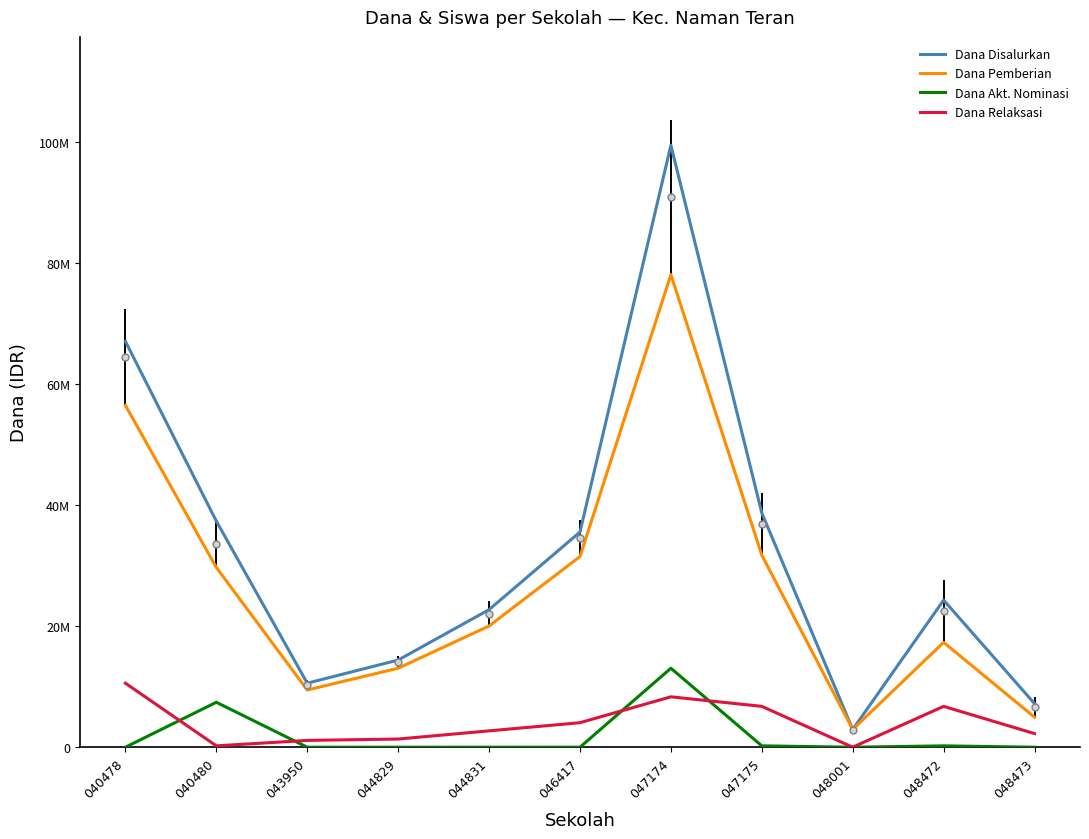

True or false: Dana Disalurkan and Dana Akt. Nominasi intersect in this chart.

False